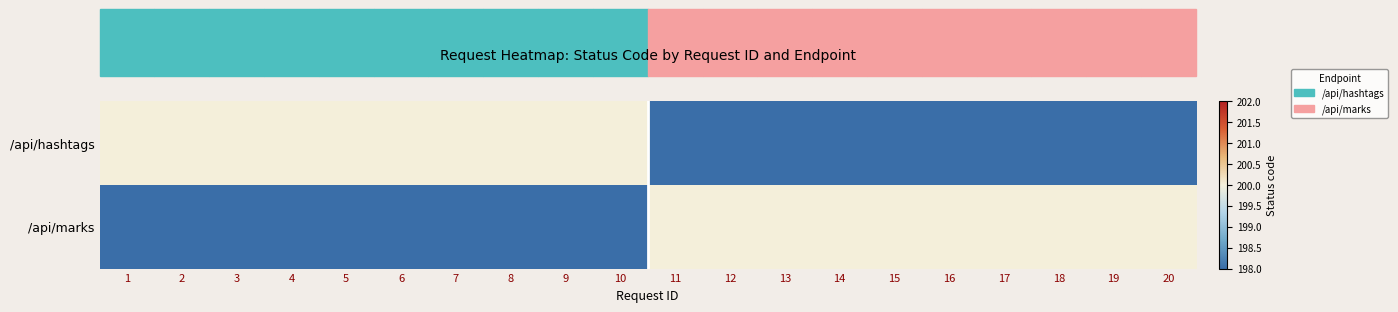

What is the total value across all series at 10?

200